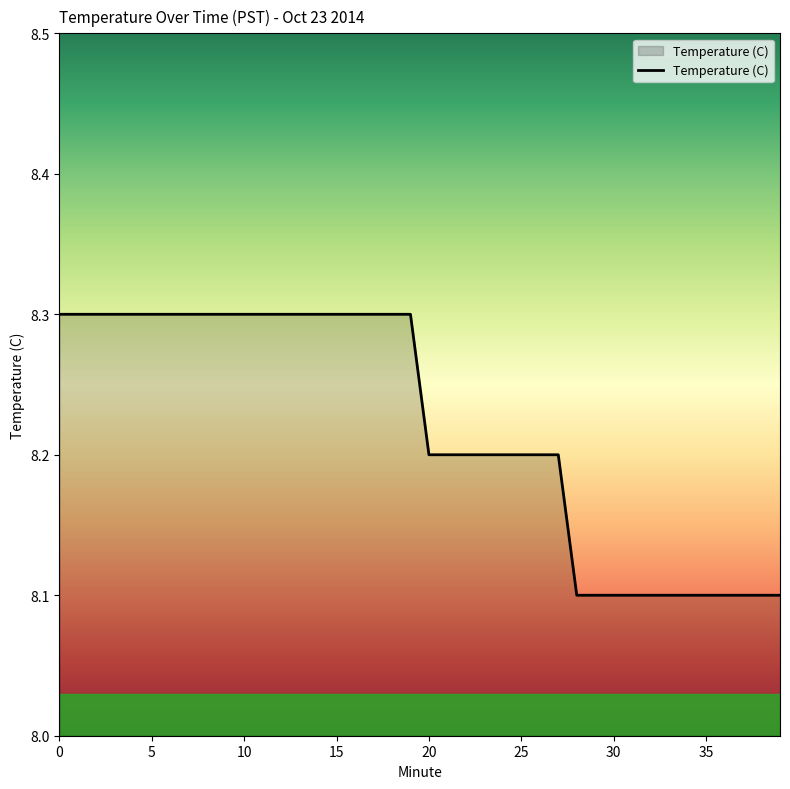

What is the smallest value displayed?

8.1